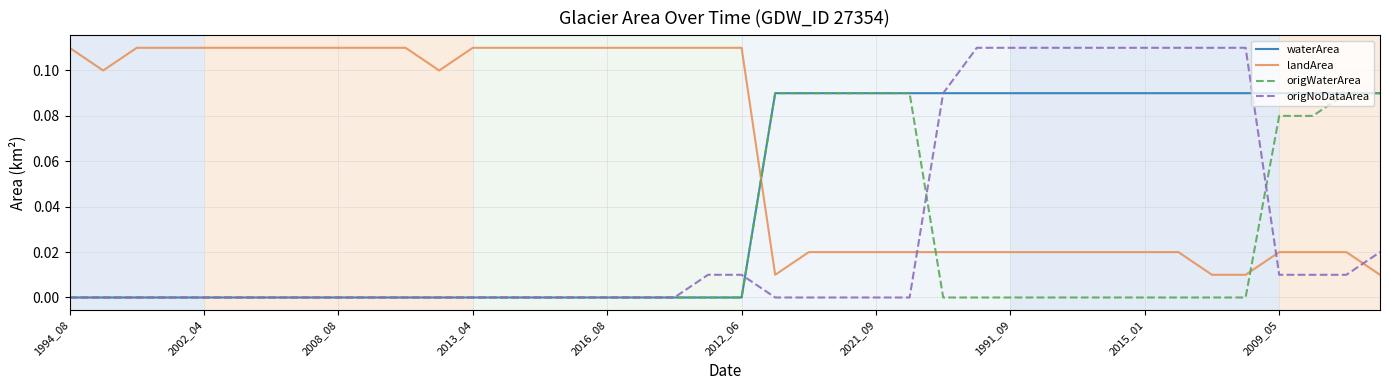

Is this an area chart (filled region under the line)?

No